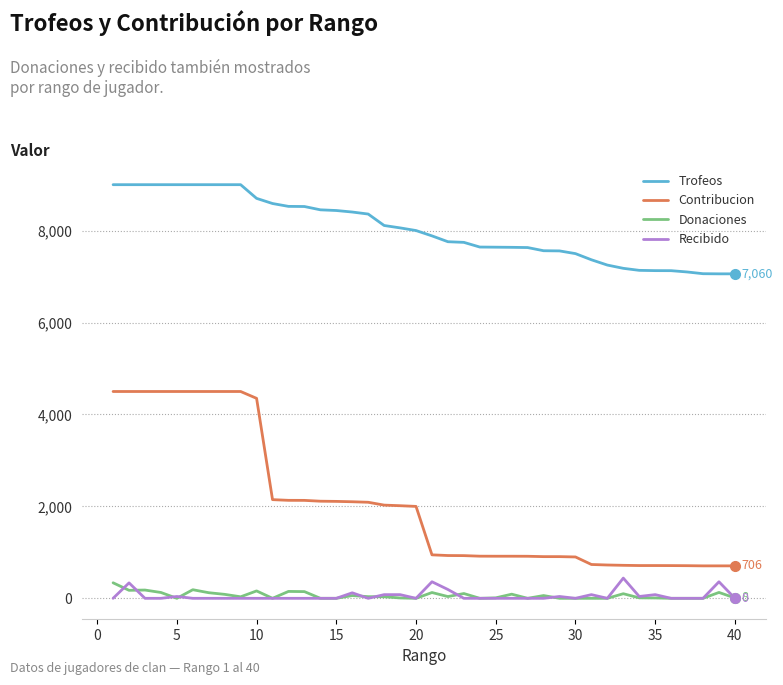

Which series has the largest total across all categories?

Trofeos